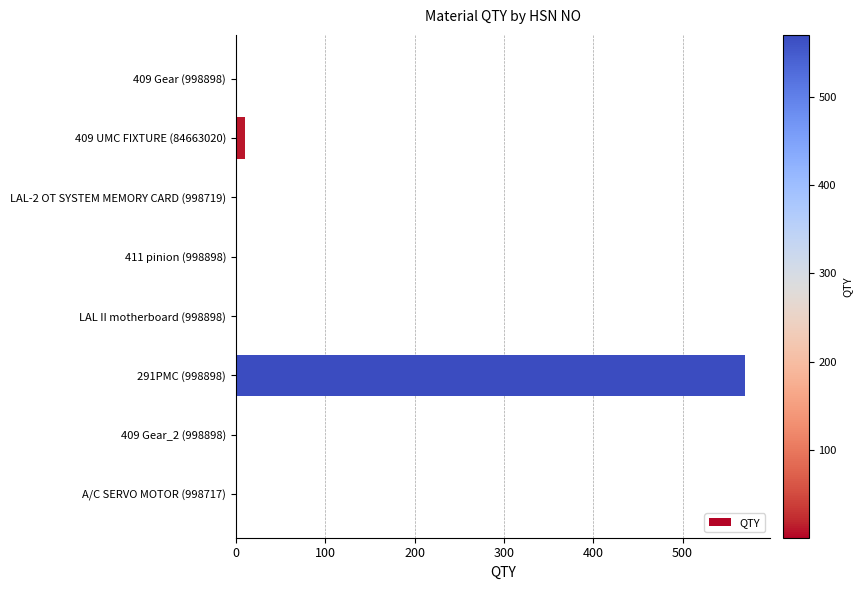

Which label corresponds to the largest value in the chart?

291PMC (998898)